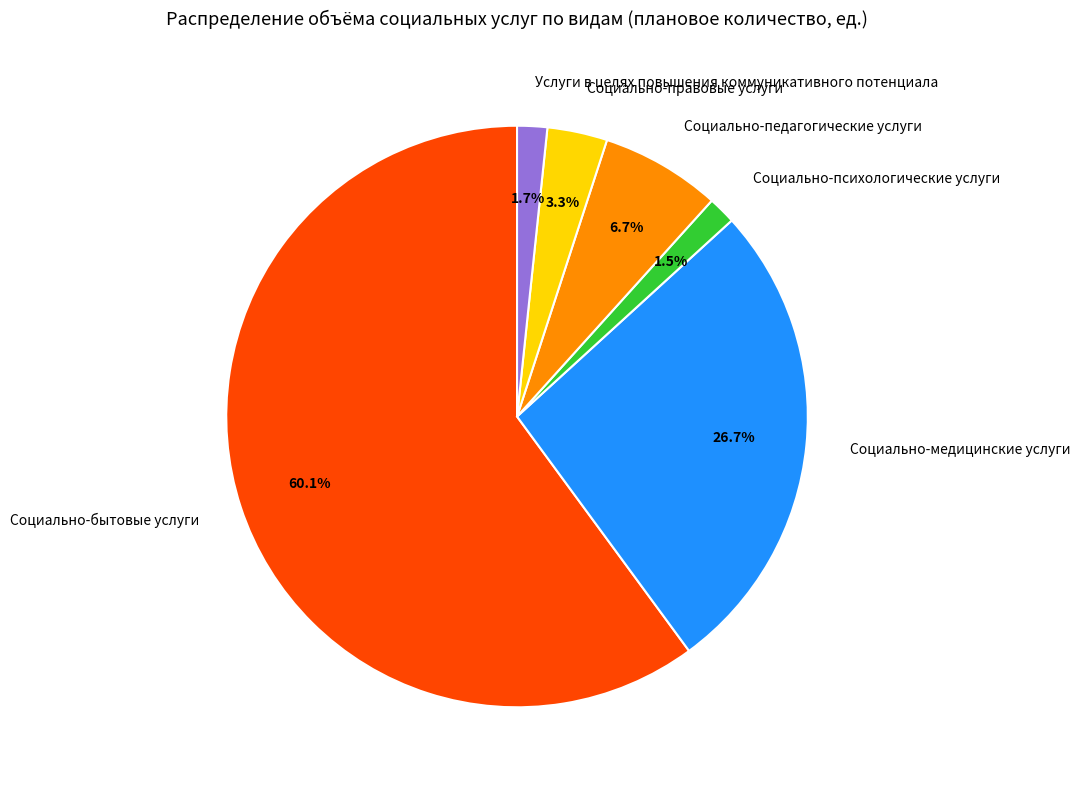

Count the number of slices in the pie.

6